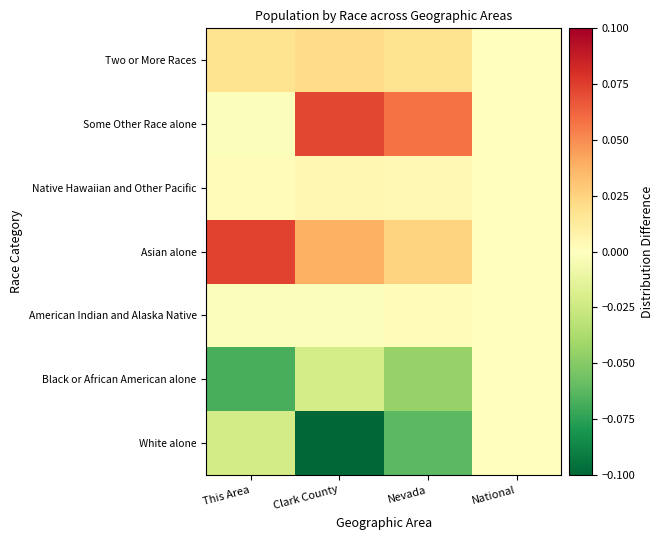

At how many categories does at least one series exceed 0?

3